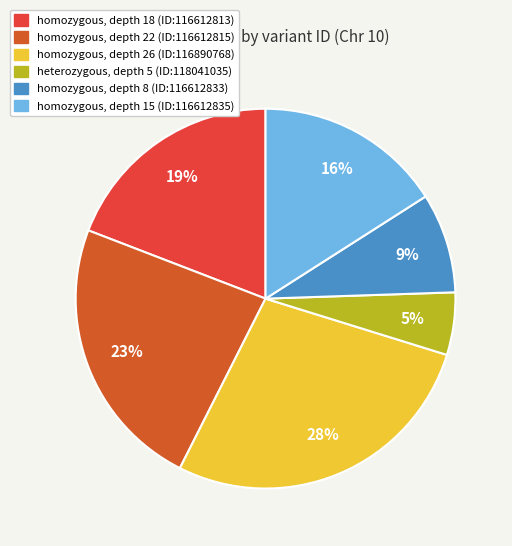

How many slices are in this pie chart?

6